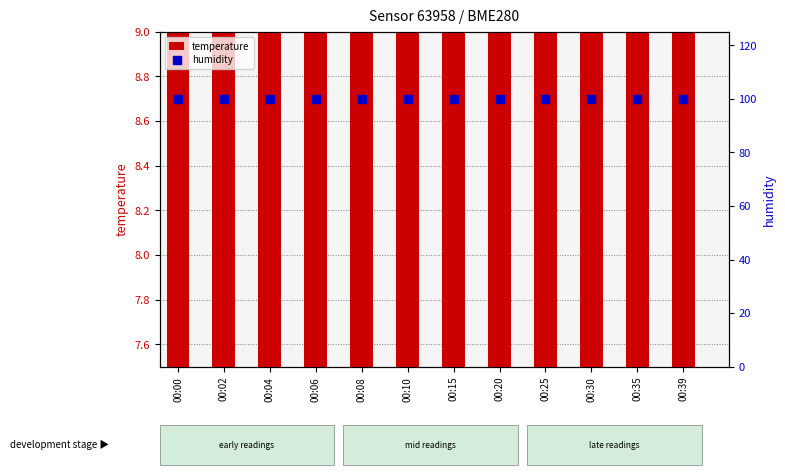

What are all the series names shown in the legend?

temperature, humidity